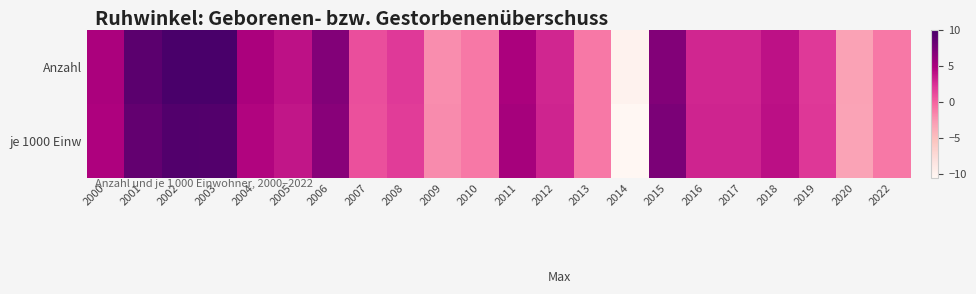

At which category is the sum across all series the highest?

2002